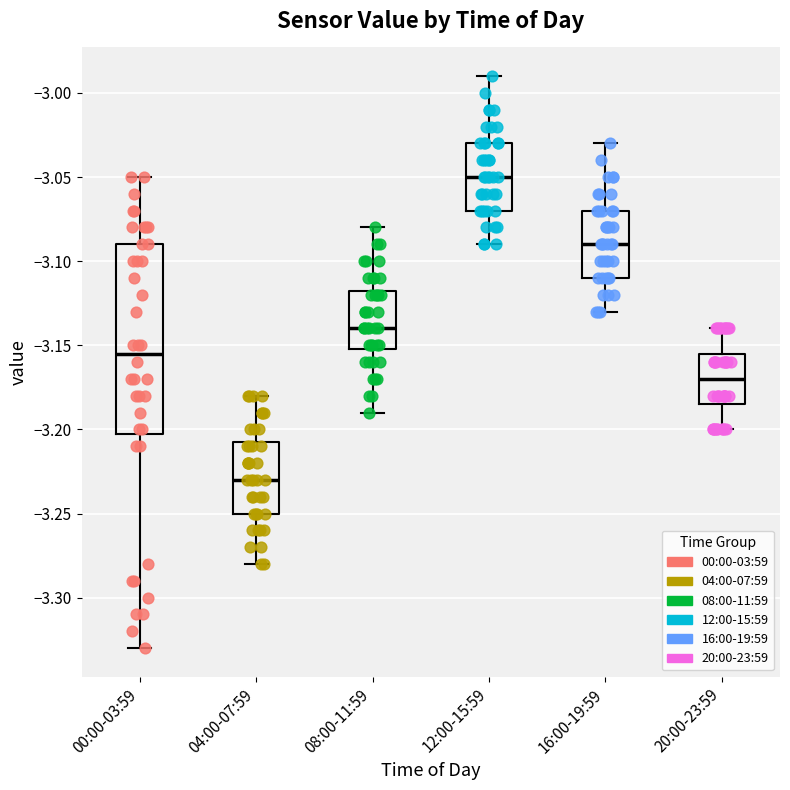

Reading left to right, transcribe this box plot: for each box, give where its median line is, the range the box spans, and where its two whiskers end, as read against the y-axis. The values are not printed on the chart, so give them approximately, as read against the axis.

00:00-03:59: median -3.155, box -3.200 to -3.090, whiskers -3.330 to -3.050
04:00-07:59: median -3.230, box -3.250 to -3.205, whiskers -3.280 to -3.180
08:00-11:59: median -3.140, box -3.150 to -3.115, whiskers -3.190 to -3.080
12:00-15:59: median -3.050, box -3.070 to -3.030, whiskers -3.090 to -2.990
16:00-19:59: median -3.090, box -3.110 to -3.070, whiskers -3.130 to -3.030
20:00-23:59: median -3.170, box -3.185 to -3.155, whiskers -3.200 to -3.140